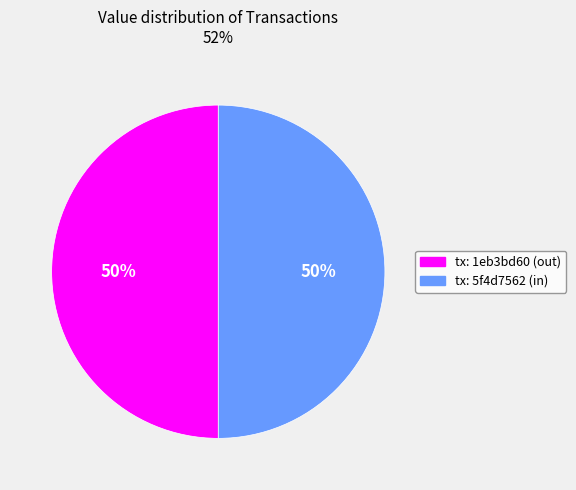

To the nearest percent, what is the average slice percentage?

50%